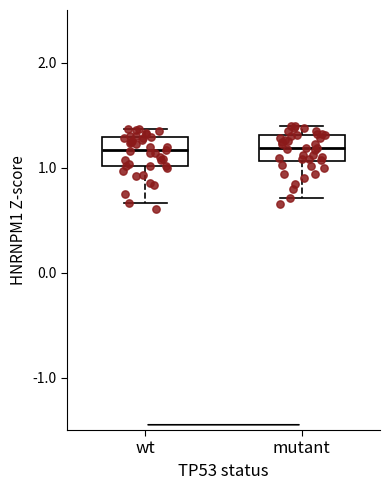

Reading left to right, transcribe this box plot: for each box, give where its median line is, the range the box spans, and where its two whiskers end, as read against the y-axis. The values are not printed on the chart, so give them approximately, as read against the axis.

wt: median 1.2, box 1.0 to 1.3, whiskers 0.7 to 1.4
mutant: median 1.2, box 1.1 to 1.3, whiskers 0.7 to 1.4